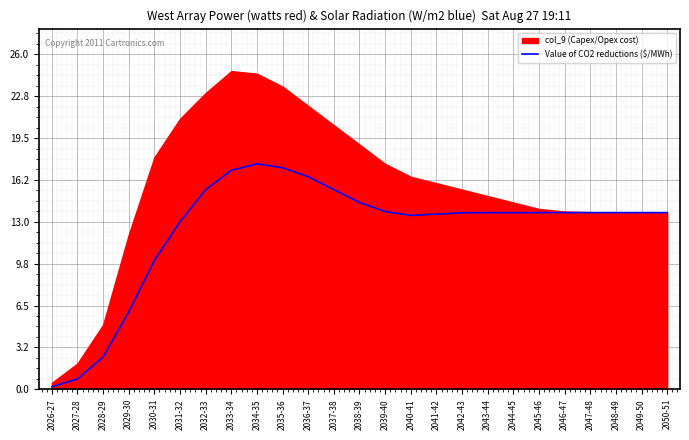

Where is the first local minimum?

2040-41